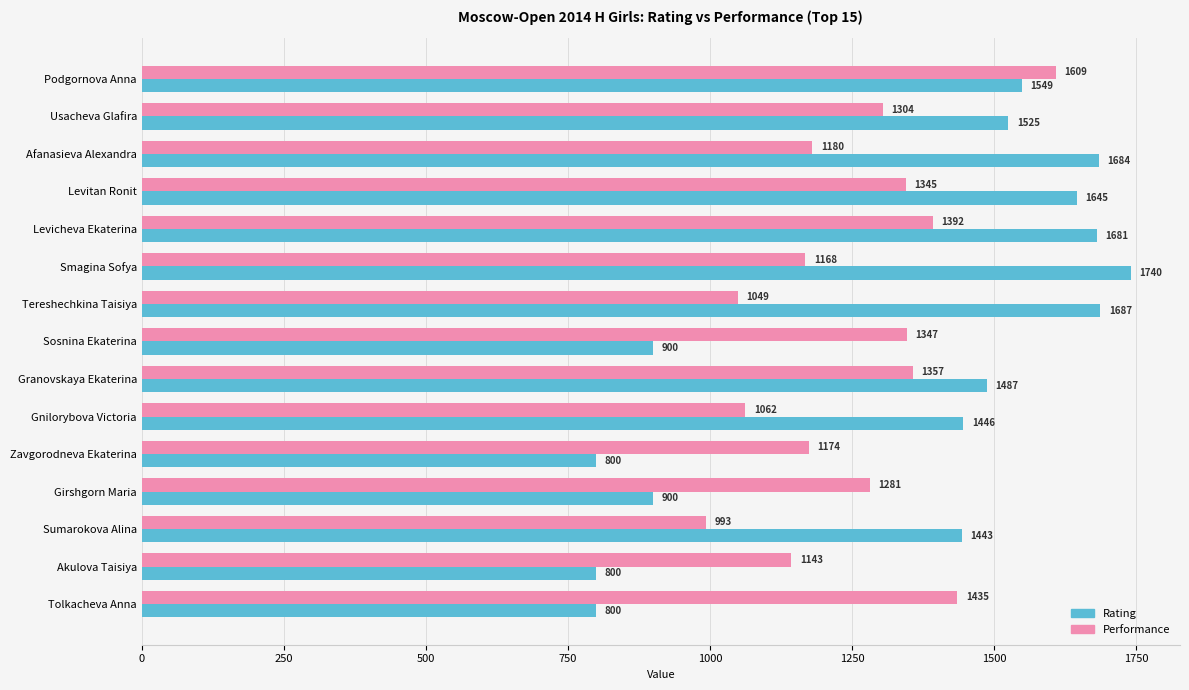

Which series has the widest spread of values?

Rating